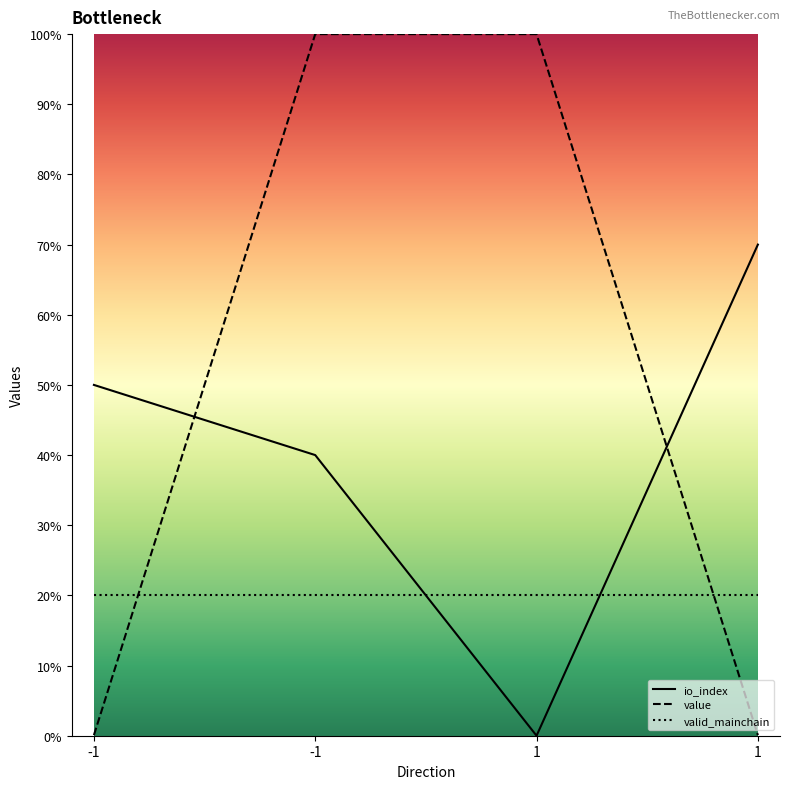

Where do io_index and value first cross each other?

-1 and -1